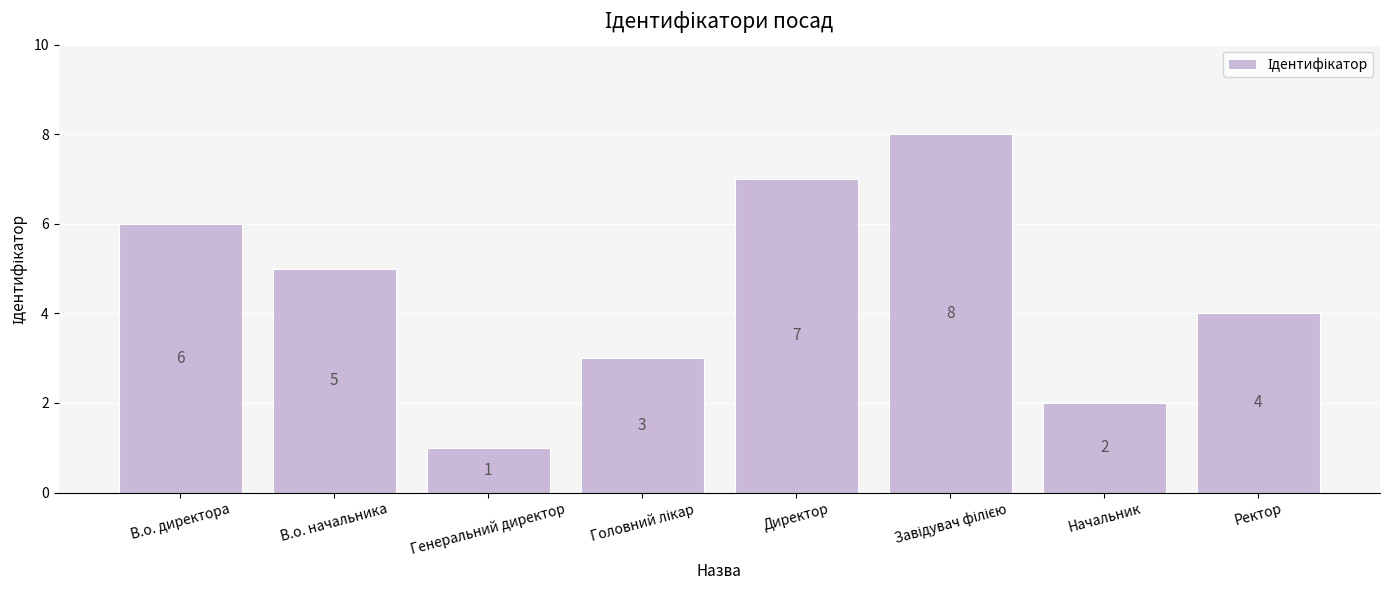

Does the chart contain stacked bars?

No